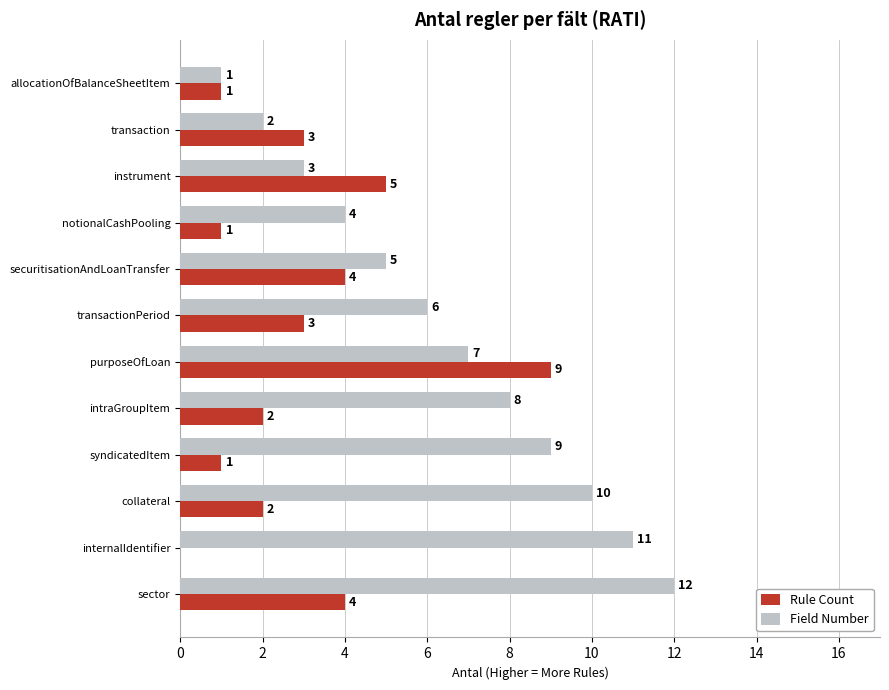

How many values in Rule Count are above zero?

11